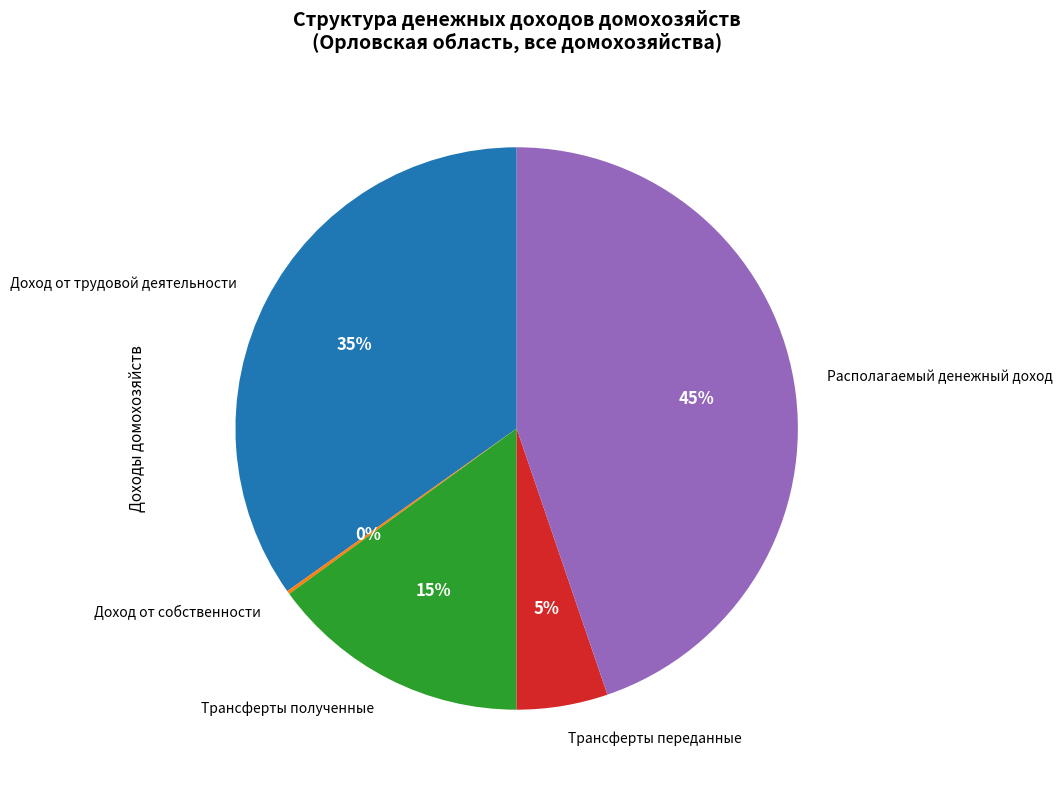

What percentage is the Трансферты переданные slice, to the nearest percent?

5%